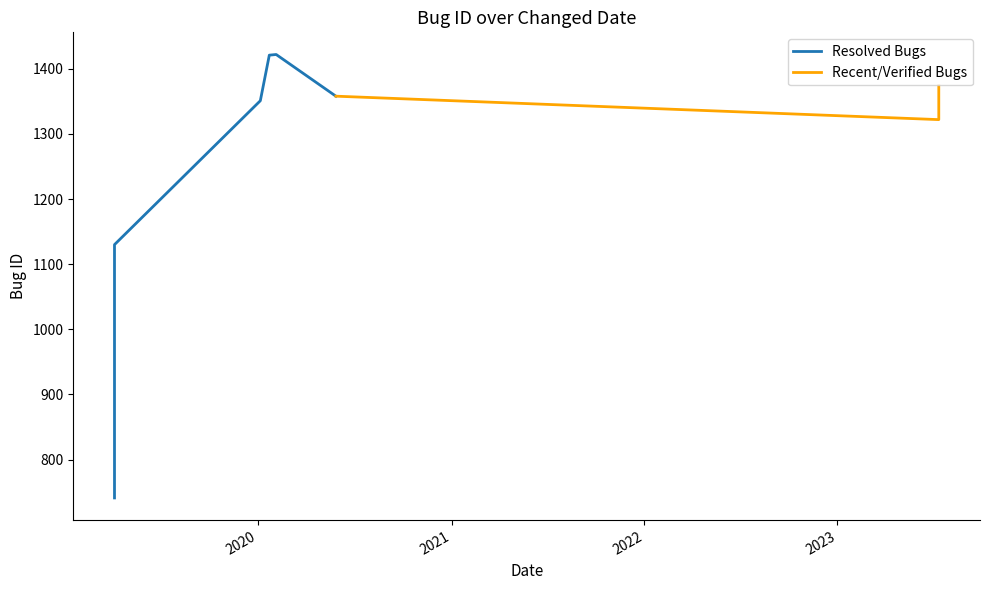

At which category does the chart reach its peak across all series?

2020-02-04